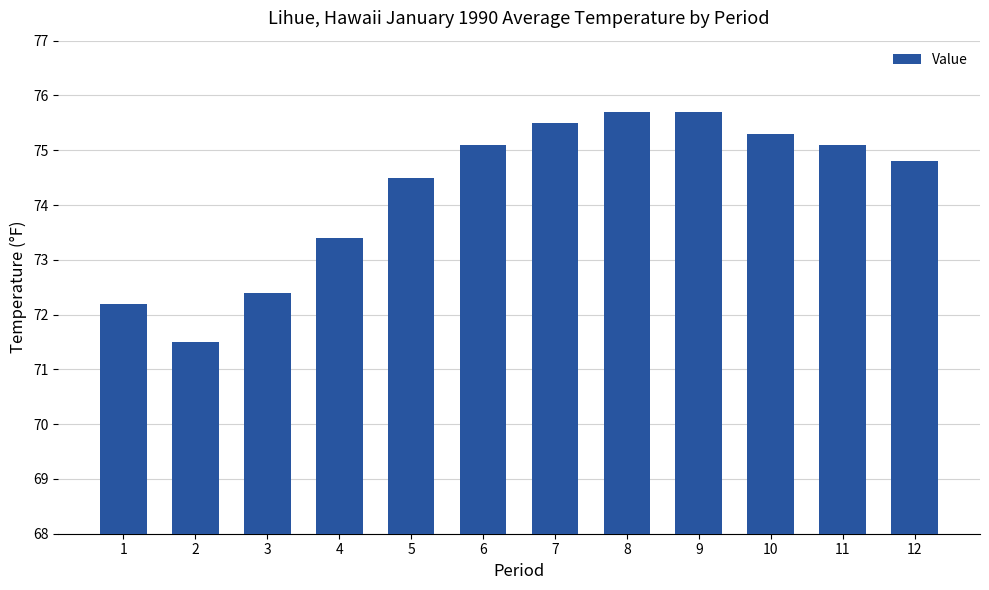

What is the difference between the maximum and second lowest values?

3.5